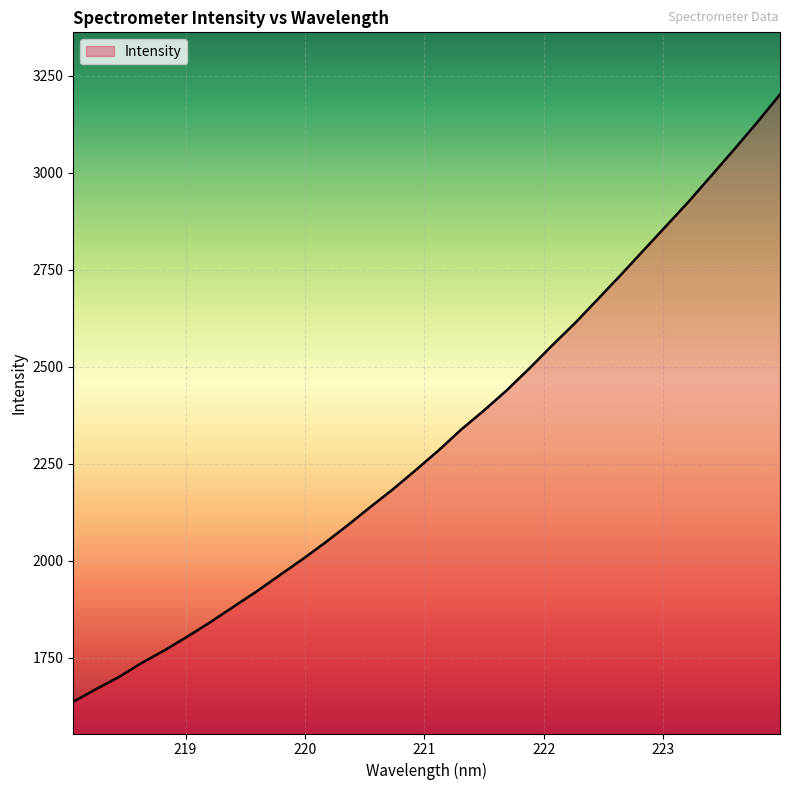

What is the difference between the maximum and minimum values?

1565.5